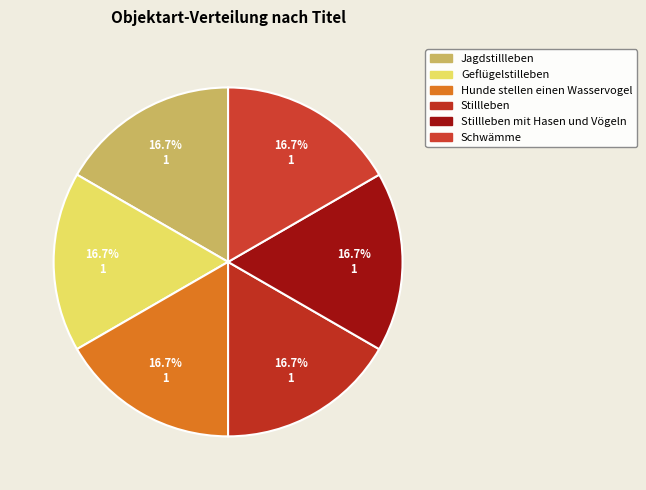

What is the total percentage of Geflügelstilleben and Stillleben mit Hasen und Vögeln?

33.3%